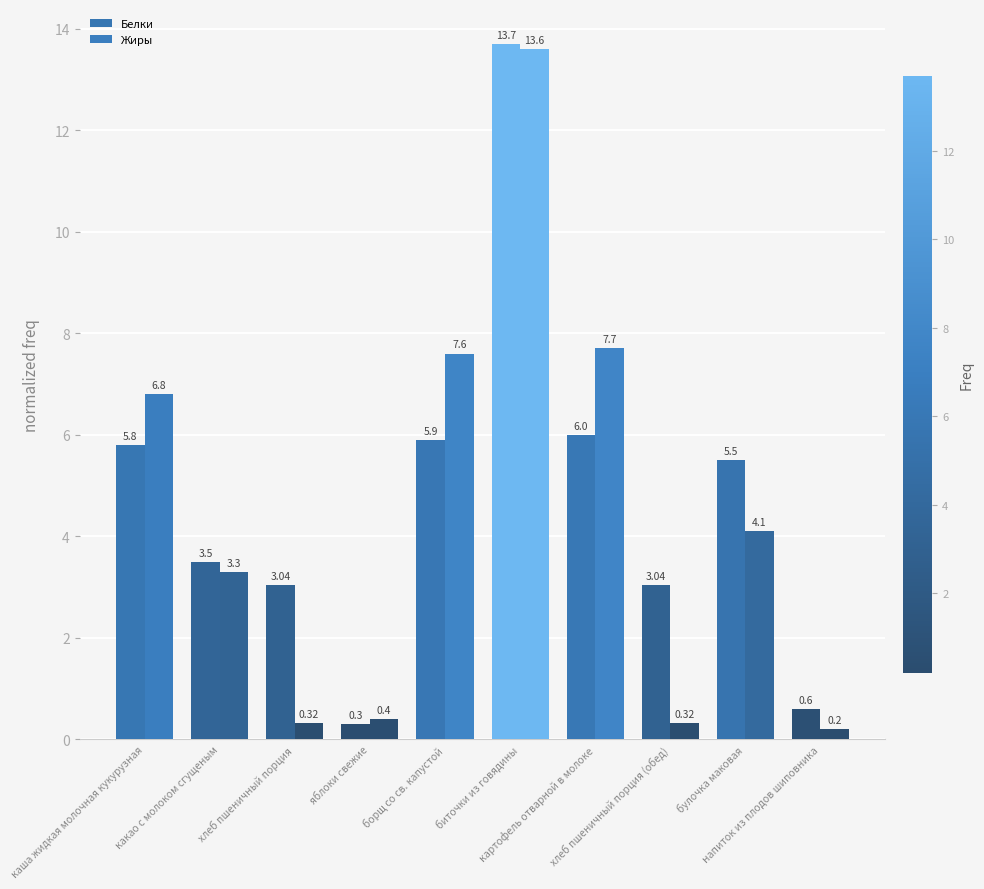

At which label does Белки reach its minimum?

яблоки свежие